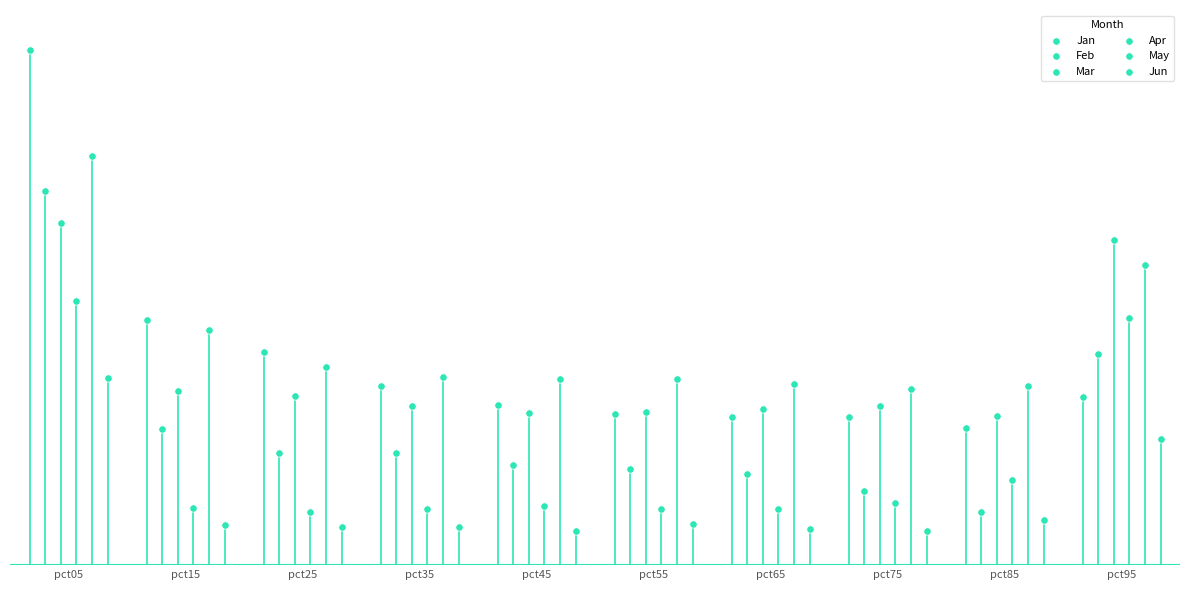

Which series has the largest Y range (max minus min)?

Jan